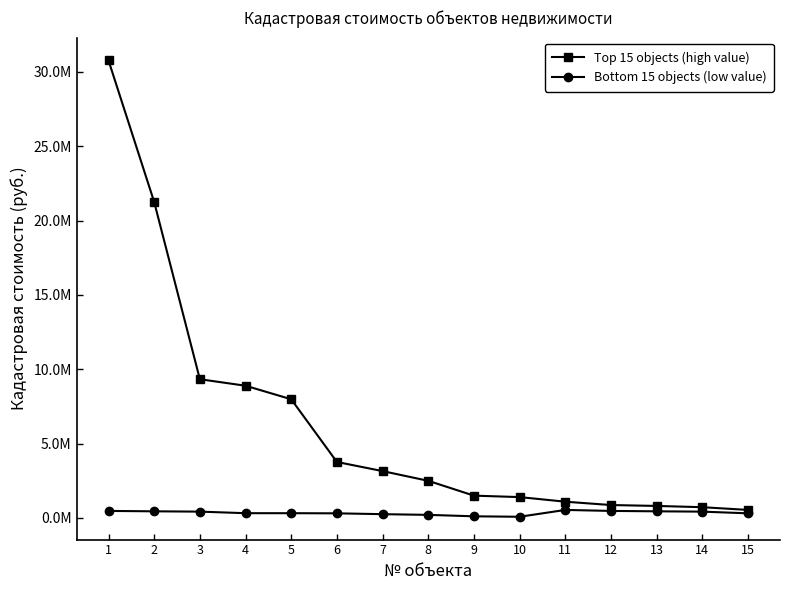

Reading left to right, what are all the values shown in this chart?

Top 15 objects (high value): 30769198.2	21247544.8	9324542.6	8887131.4	7976843.2	3759371.8	3144631.8	2490874.9	1493556.8	1396593.9	1086239.7	862235.7	801674.6	716444.9	533277.8
Bottom 15 objects (low value): 466168.5	439878.9	418788.8	313338.4	313338.4	304299.8	247576.4	200602.9	104031.0	73131.5	533277.8	466168.5	439878.9	418788.8	304299.8